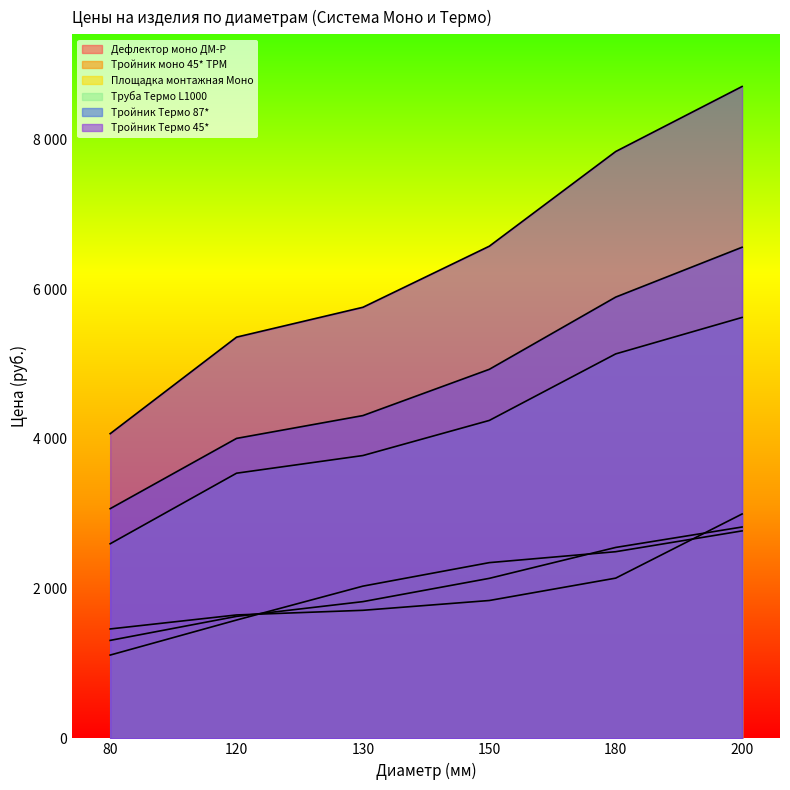

How many data points in Дефлектор моно ДМ-Р are less than 1842?

3